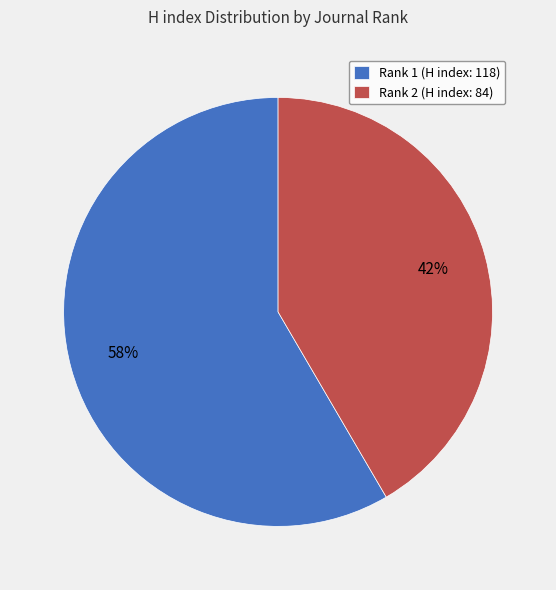

Which category has the biggest portion of the pie?

Rank 1 (H index: 118)